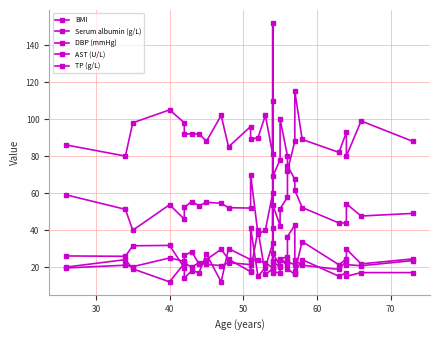

How many data points in DBP (mmHg) are above 90?

14